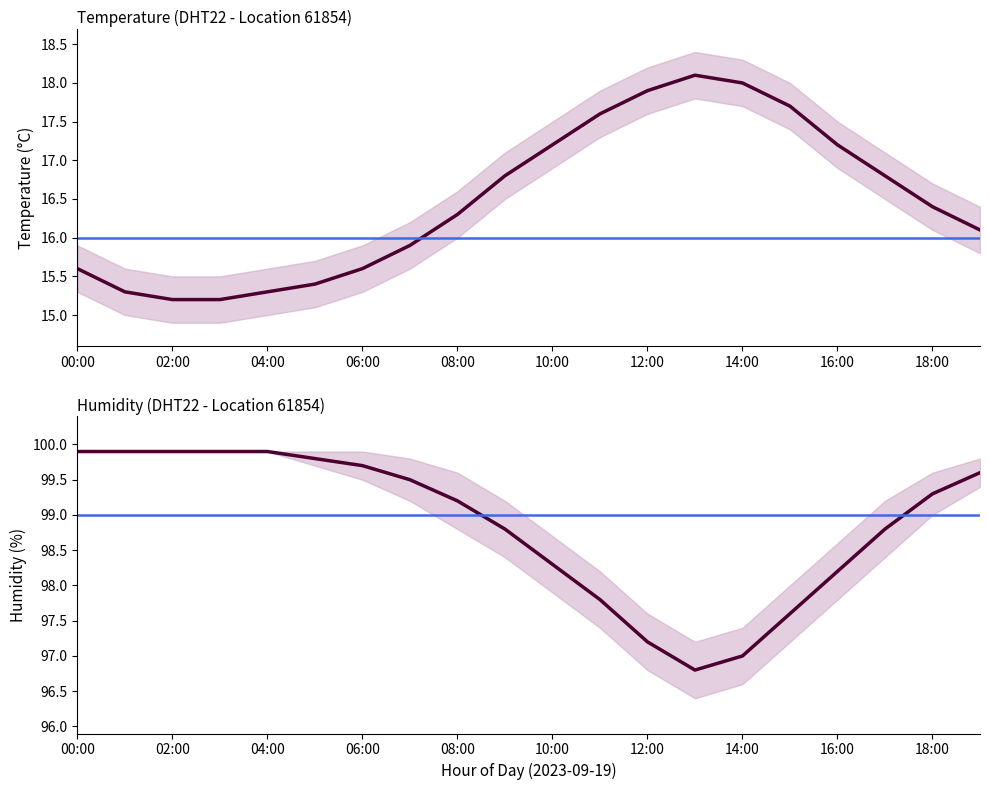

At which category does humidity reach its first local valley?

13:00